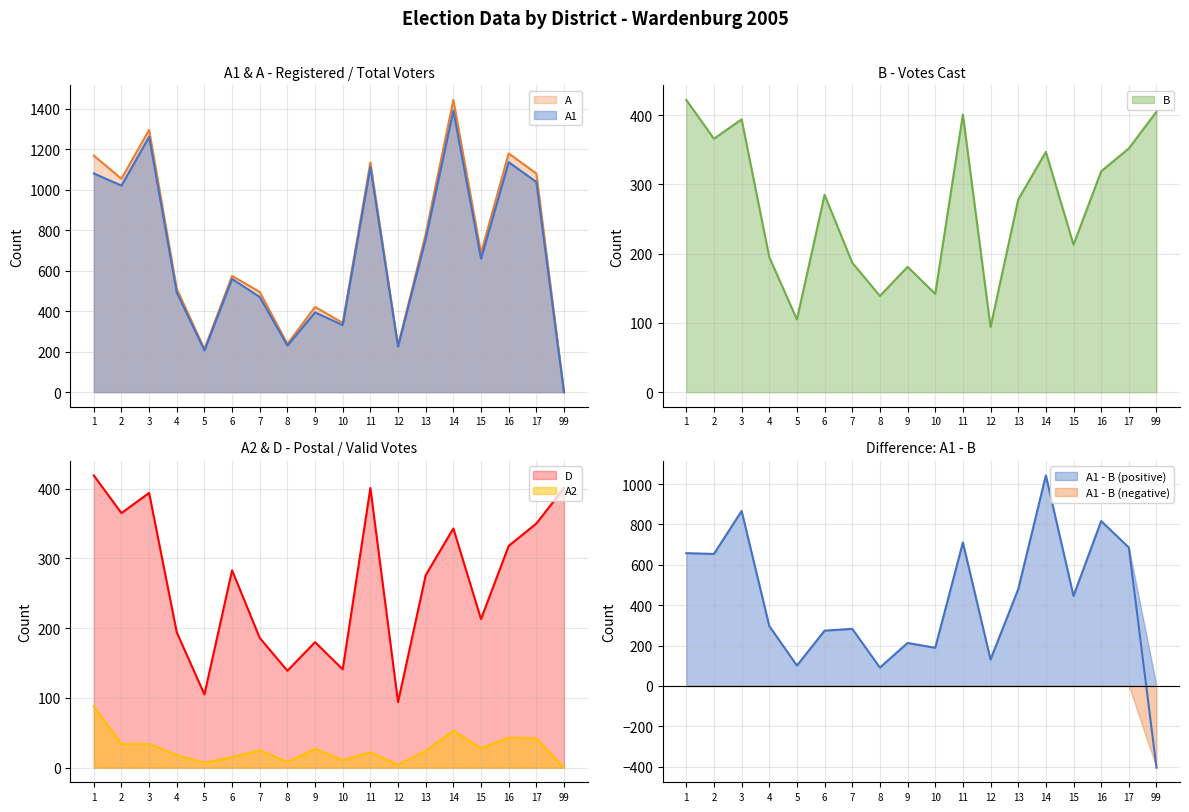

True or false: A and A1 cross at least once.

False